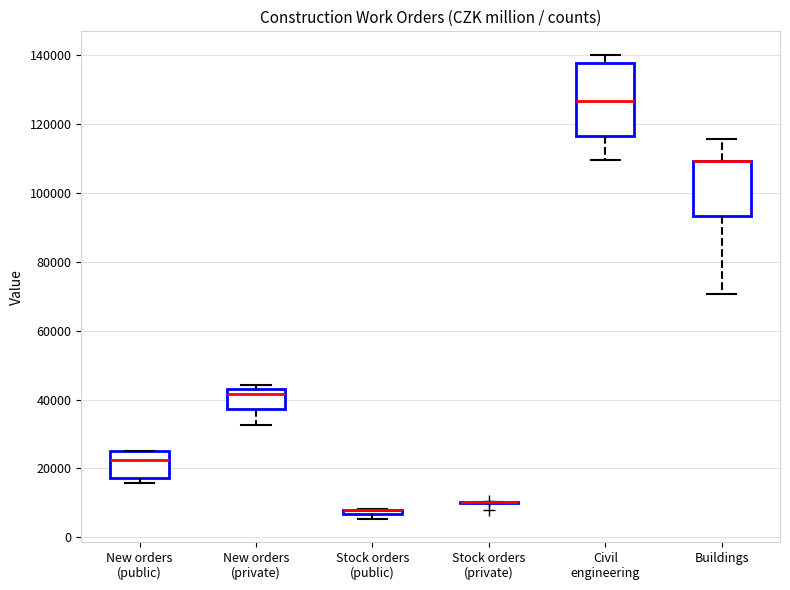

Comparing the boxes themselves (not the whiskers), which one is the tallest?

Civil engineering